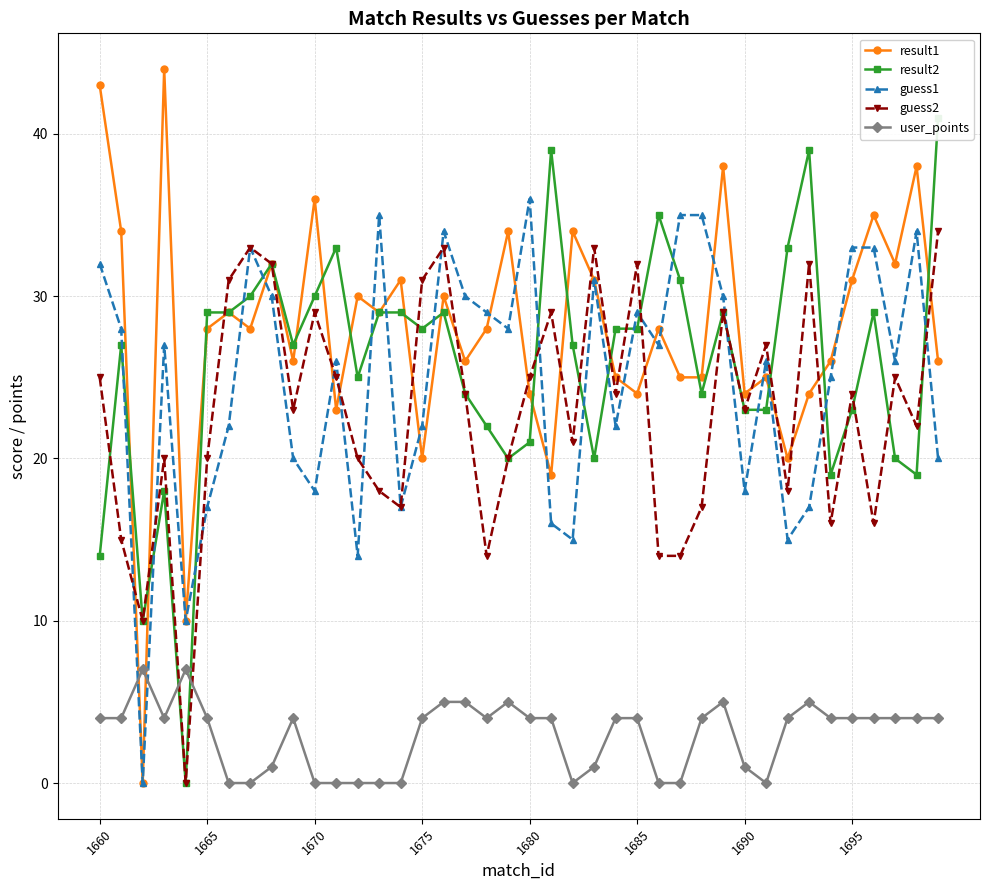

How many values in the guess1 series exceed 27?

18